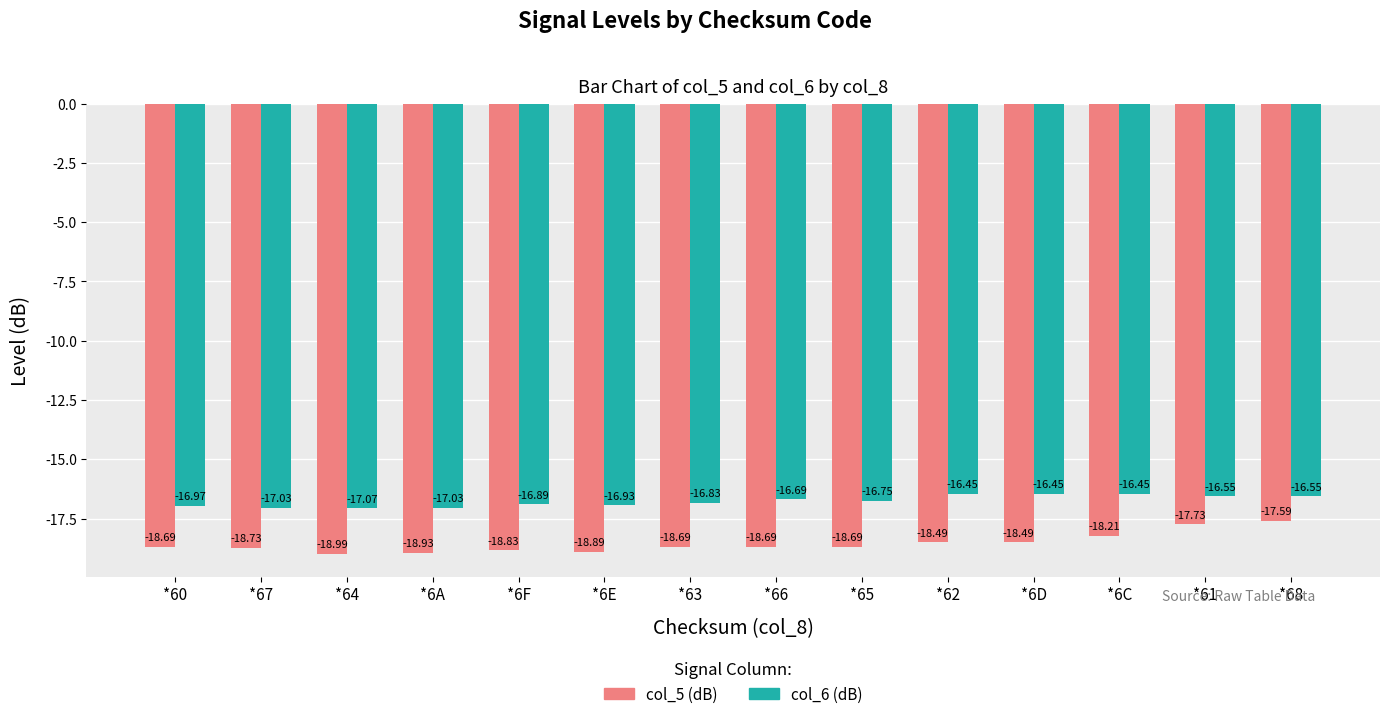

What is the average value of the col_5 (dB) series?

-18.5